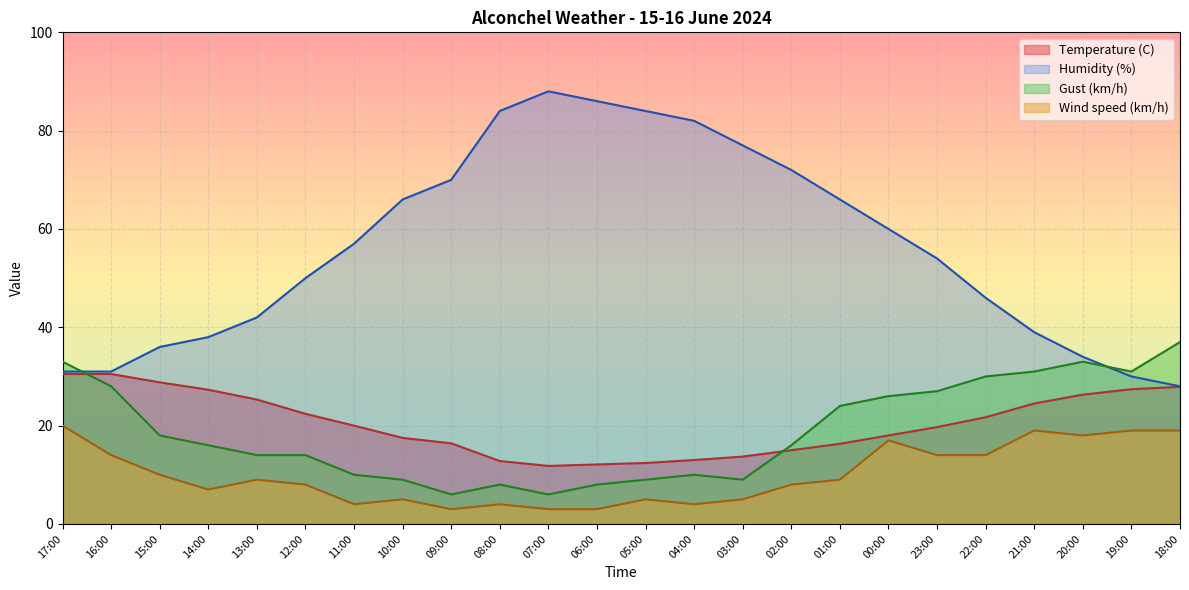

Rank the series by their maximum value, from highest to lowest.

Humidity (%), Gust (km/h), Temperature (C), Wind speed (km/h)